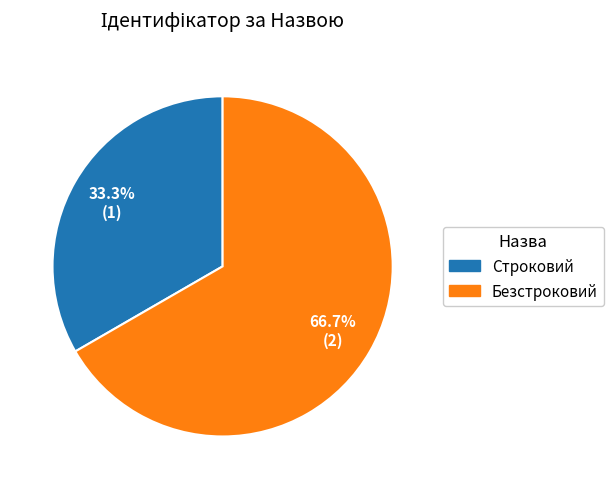

Rank the categories by value from lowest to highest.

Строковий, Безстроковий